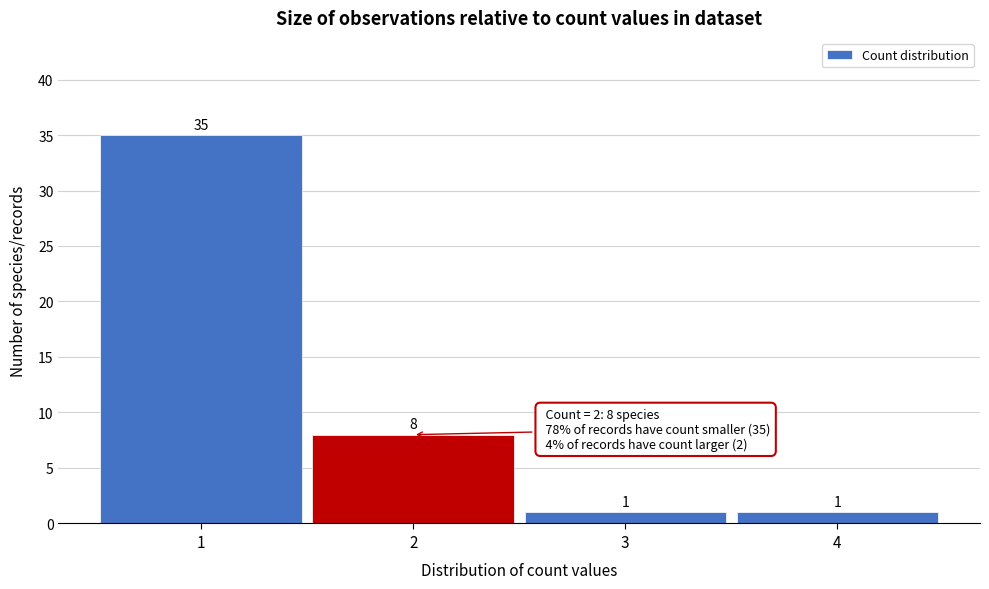

Reading left to right, list every bar in this chart as the range it spans on the x-axis followed by its height.

0.5 to 1.5: 35
1.5 to 2.5: 8
2.5 to 3.5: 1
3.5 to 4.5: 1